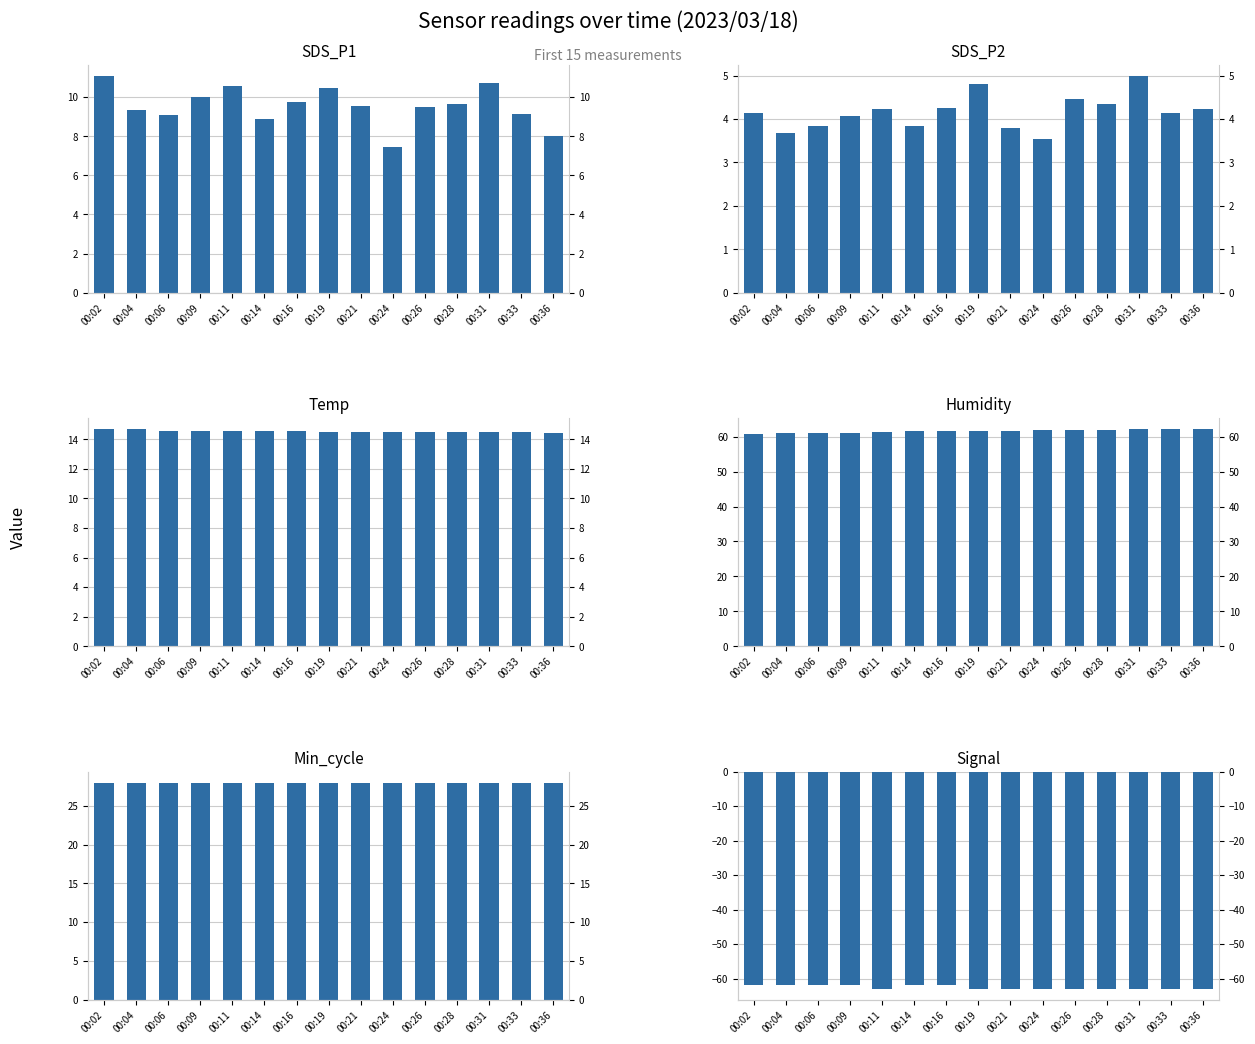

How many groups of bars are there?

15